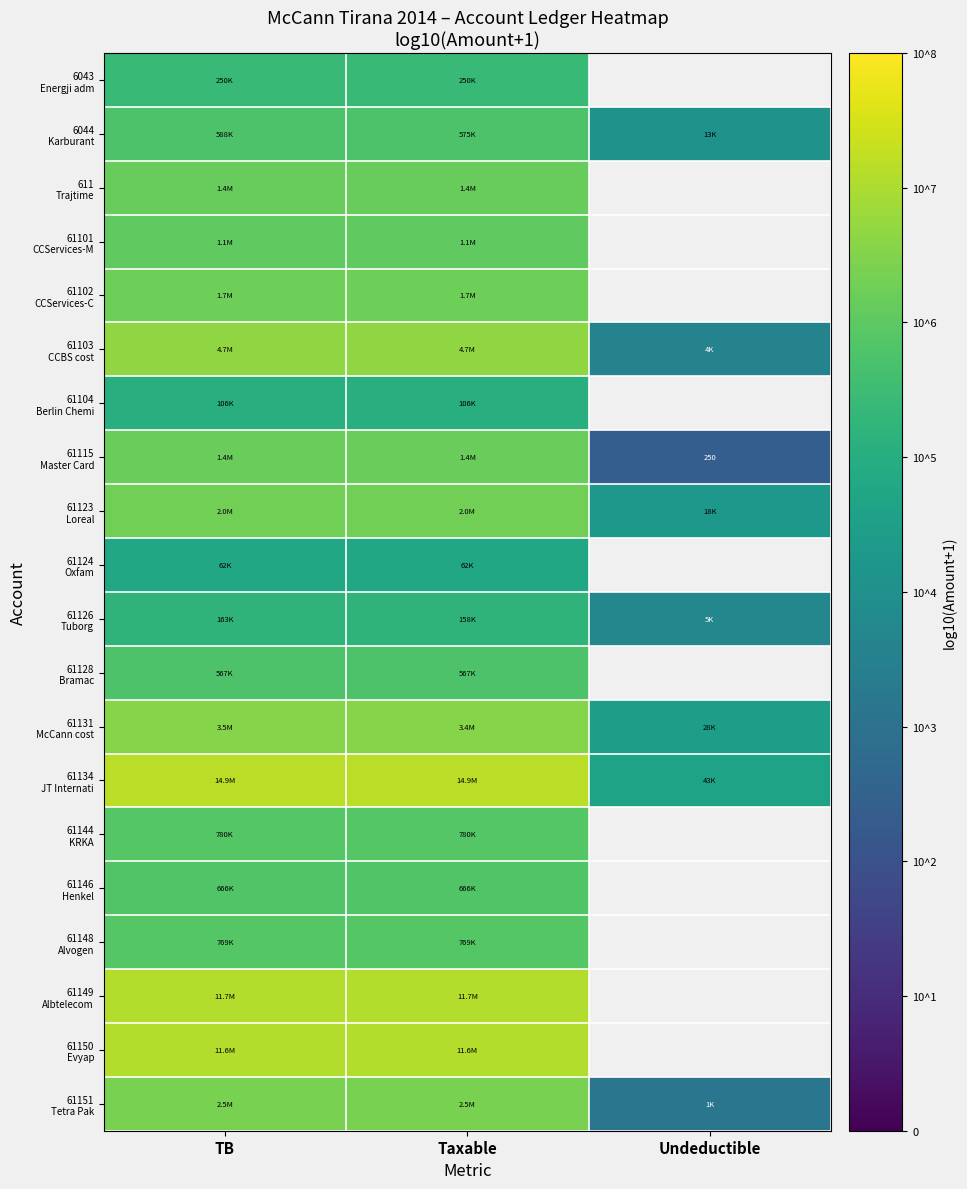

At how many categories does at least one series exceed 6?

2